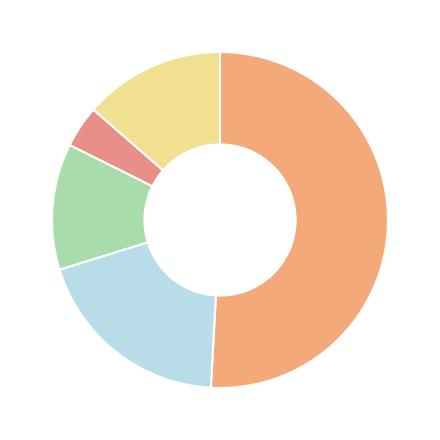

Is there any slice that represents more than half of the pie?

Yes